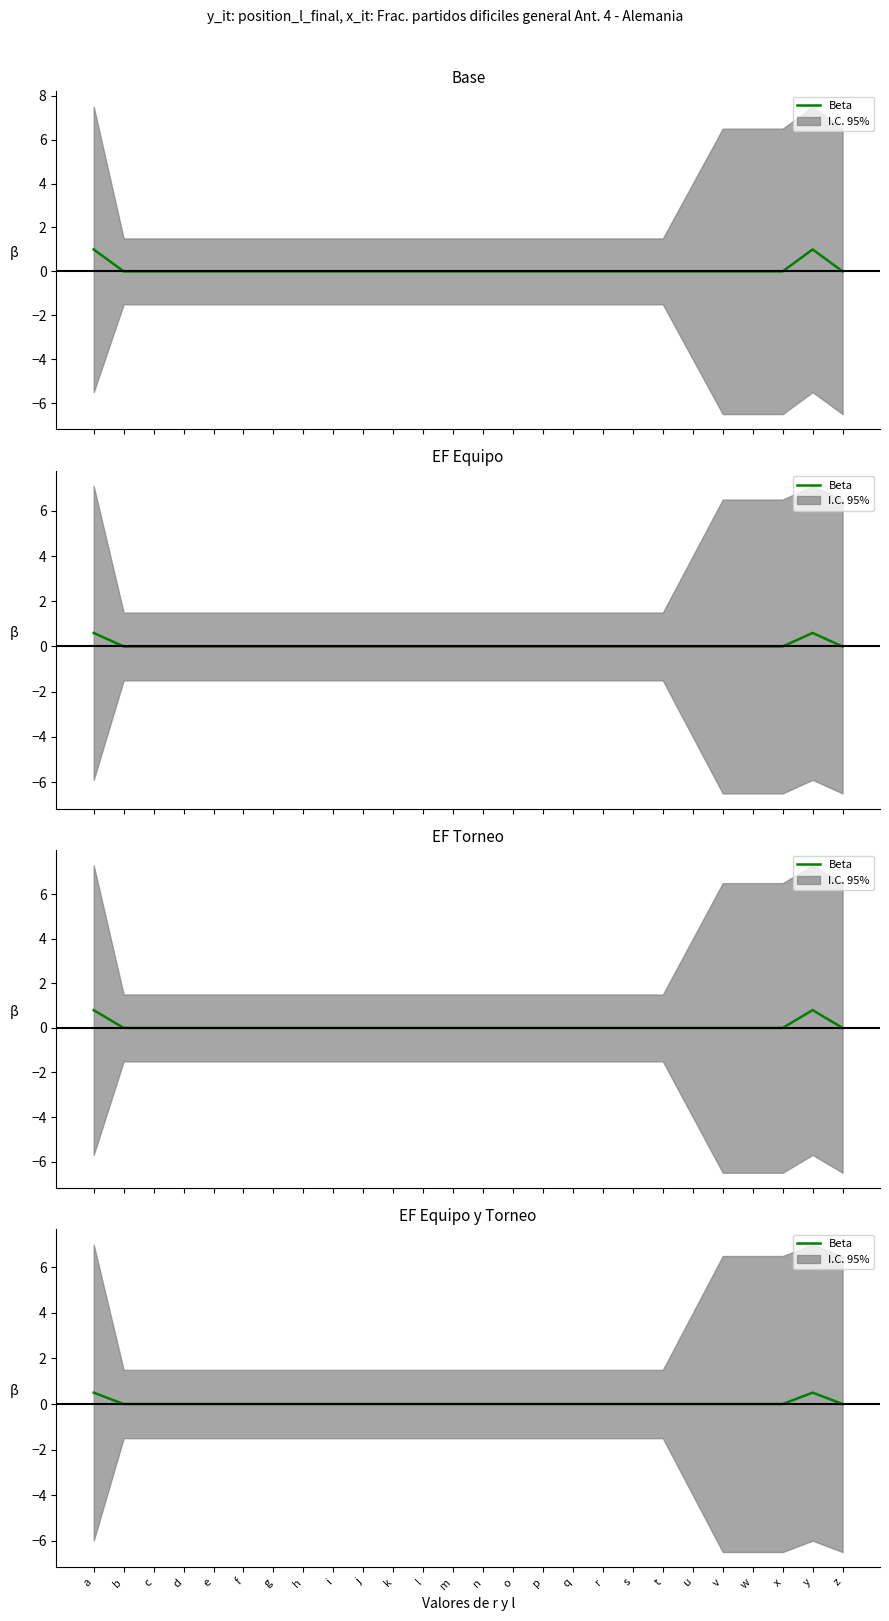

Count the number of data series in this chart.

1